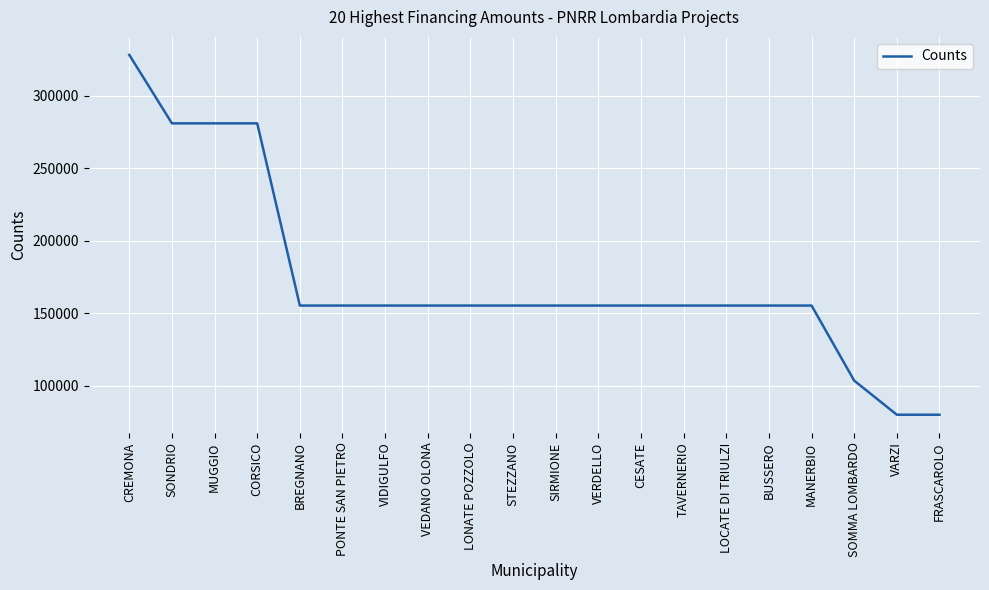

At which category does the chart reach its peak across all series?

CREMONA